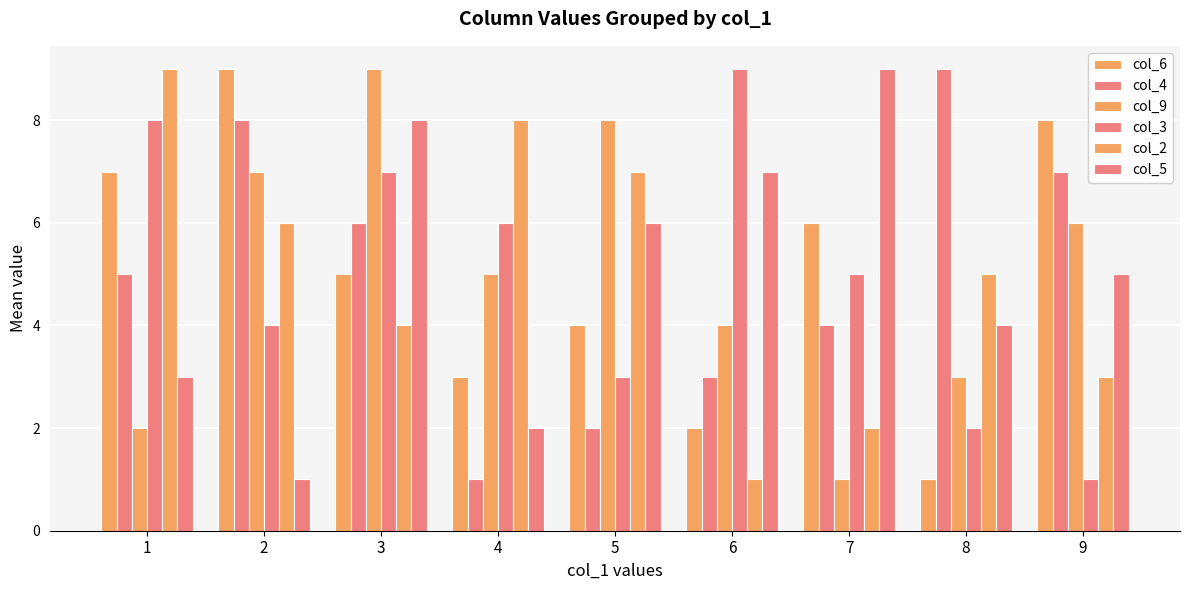

Which series has the widest spread of values?

col_6